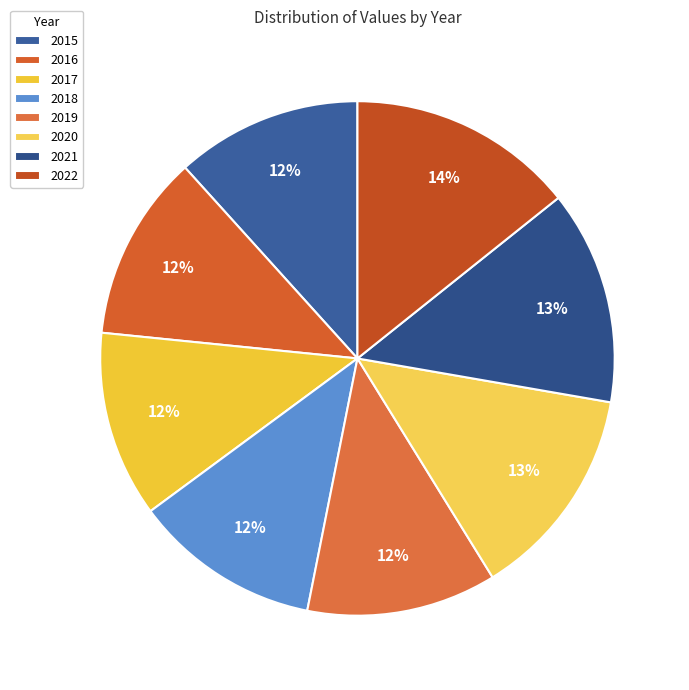

Combined, do 2017 and 2020 account for over 50%?

No